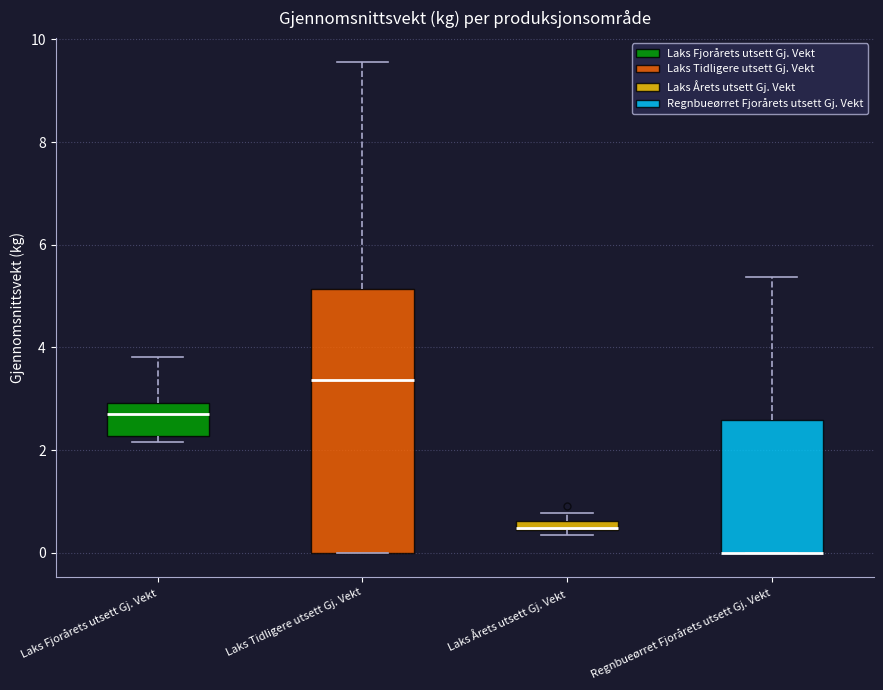

Comparing the boxes themselves (not the whiskers), which one is the tallest?

Laks Tidligere utsett Gj. Vekt